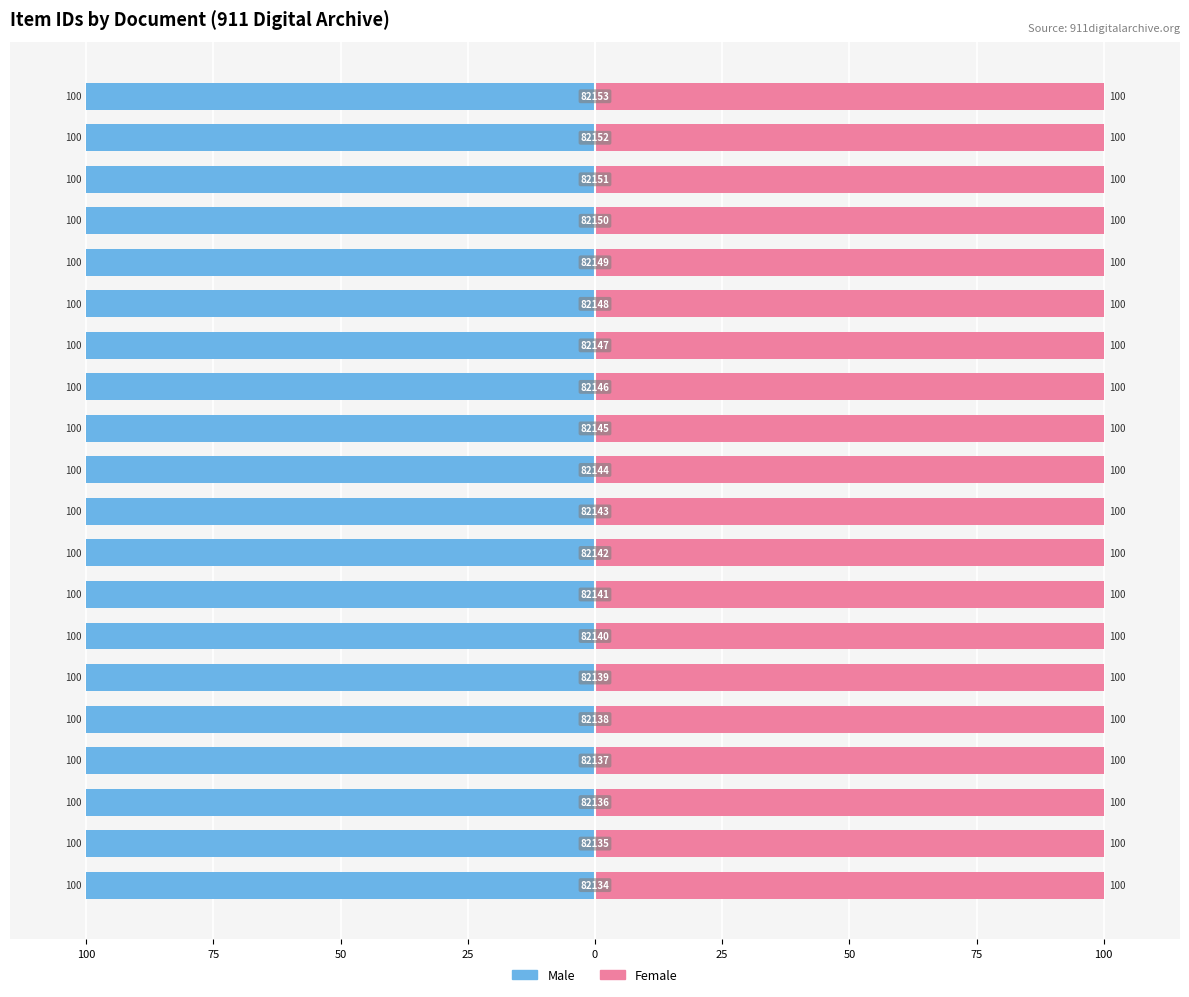

Which series has the largest range (max minus min)?

Male